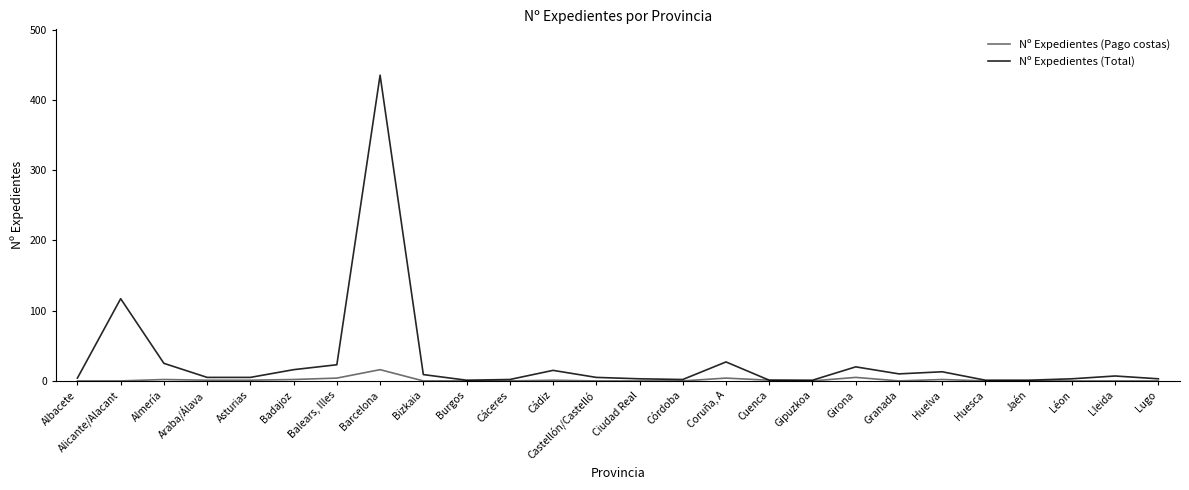

Is this an area chart (filled region under the line)?

No